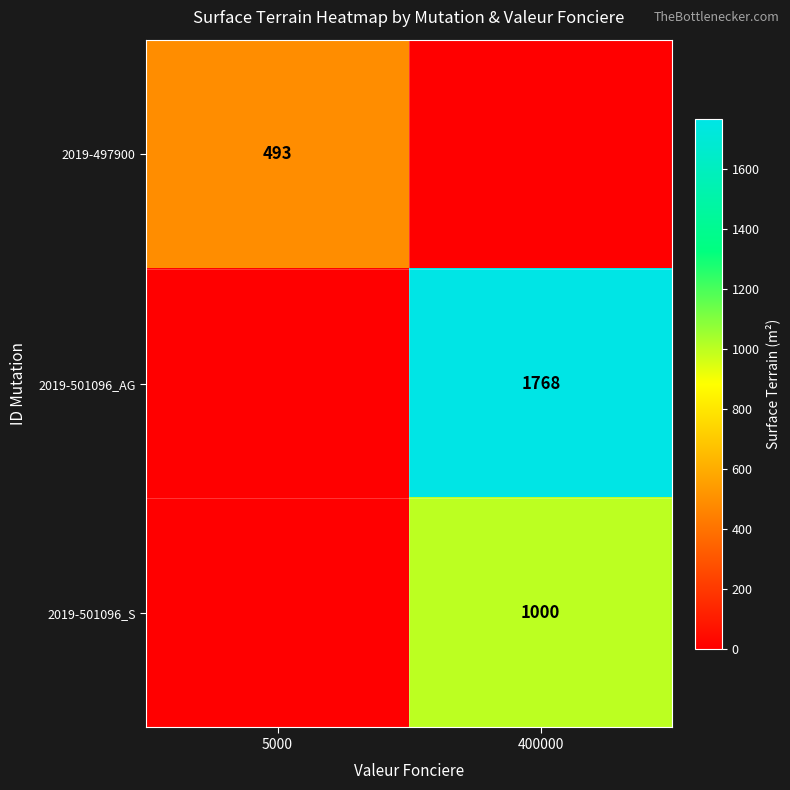

True or false: 2019-501096_AG has a value of 1768 at 400000.

True